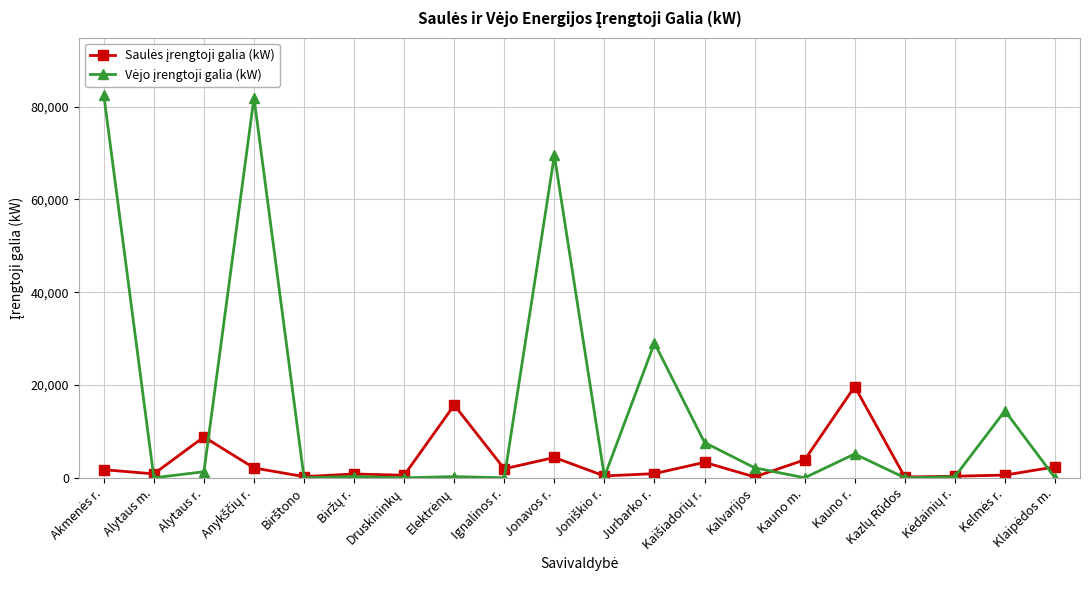

What is the label of the 19th point from the right?

Alytaus m.